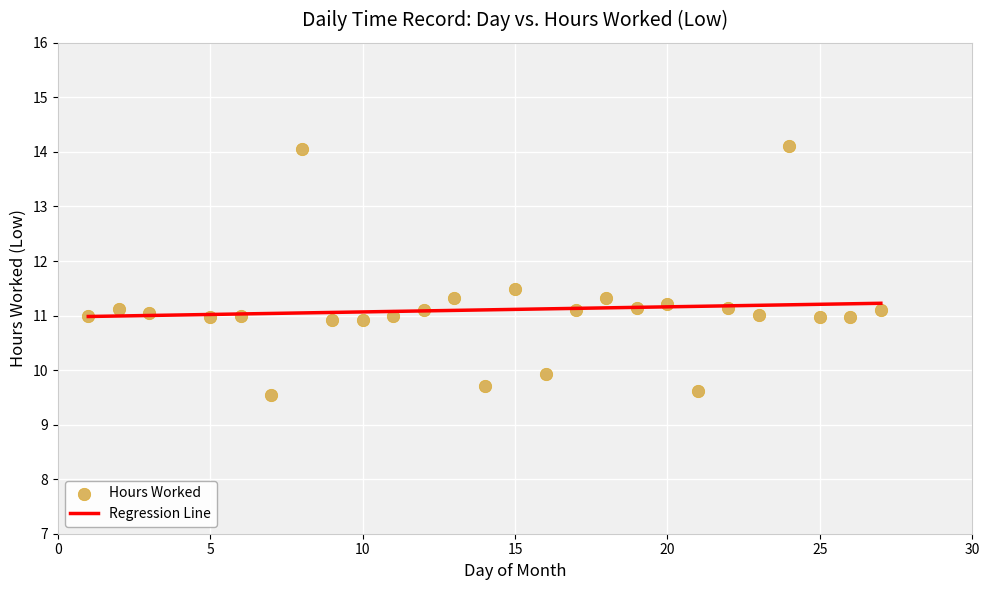

What is the range of X values (max minus min)?

26.0